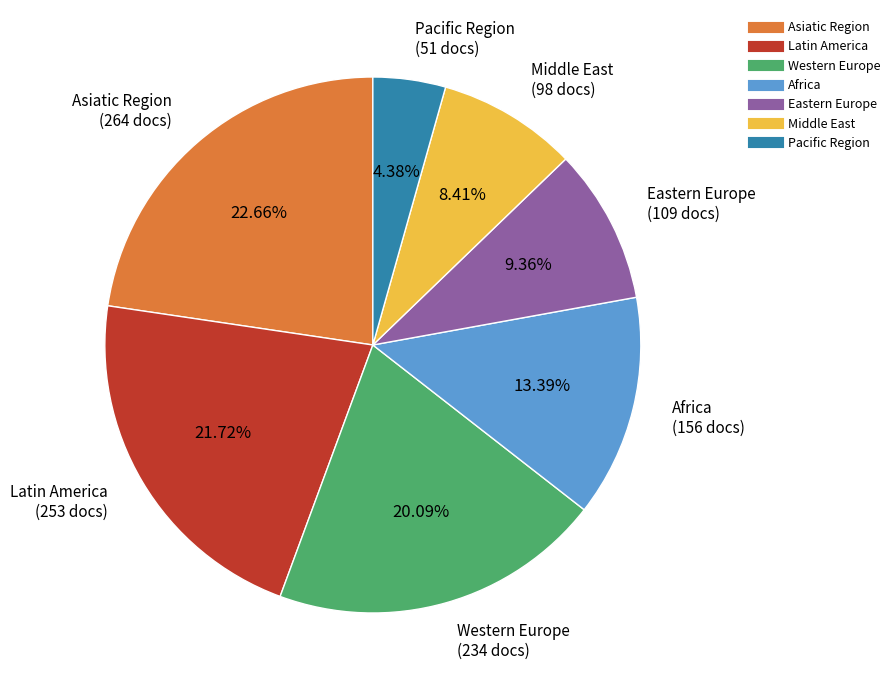

How many slices are in this pie chart?

7